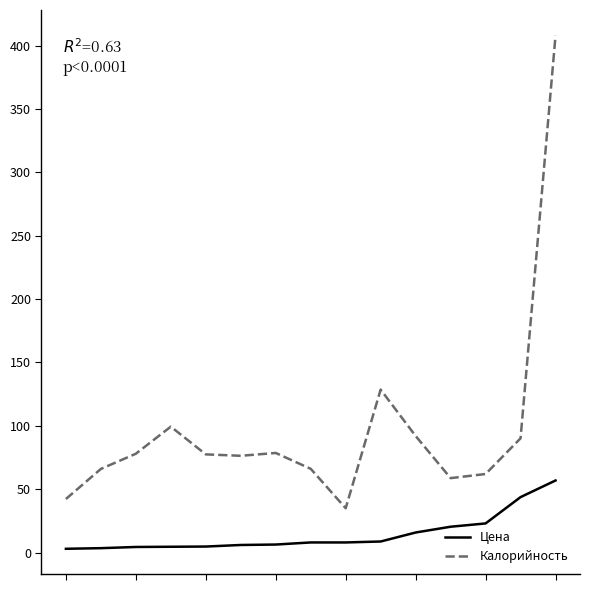

Rank the series by their average value, from lowest to highest.

Цена, Калорийность